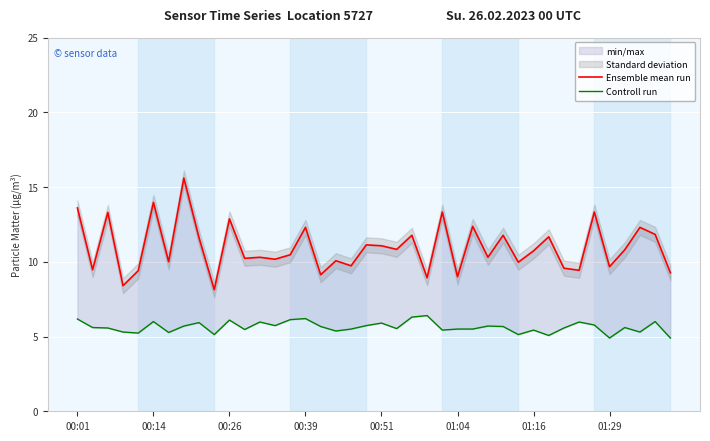

Which has a higher value, 12 or 35?

12